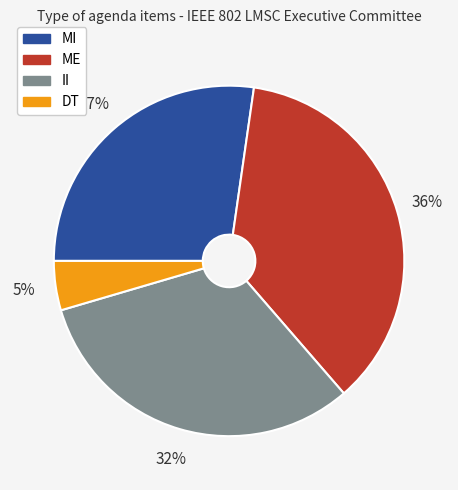

Between ME and II, which is larger?

ME